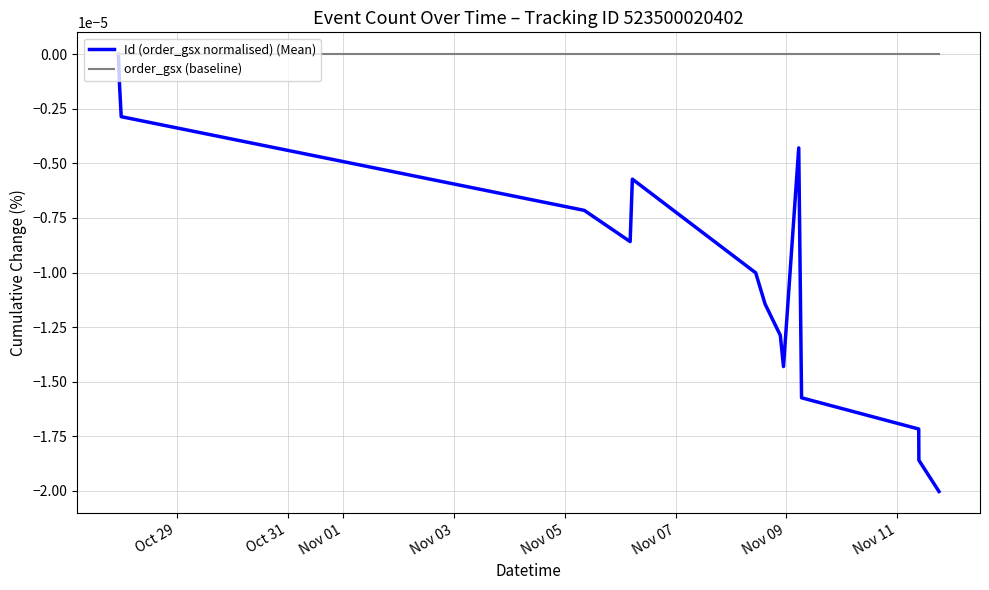

Which series has the widest spread of values?

Id (order_gsx normalised) (Mean)